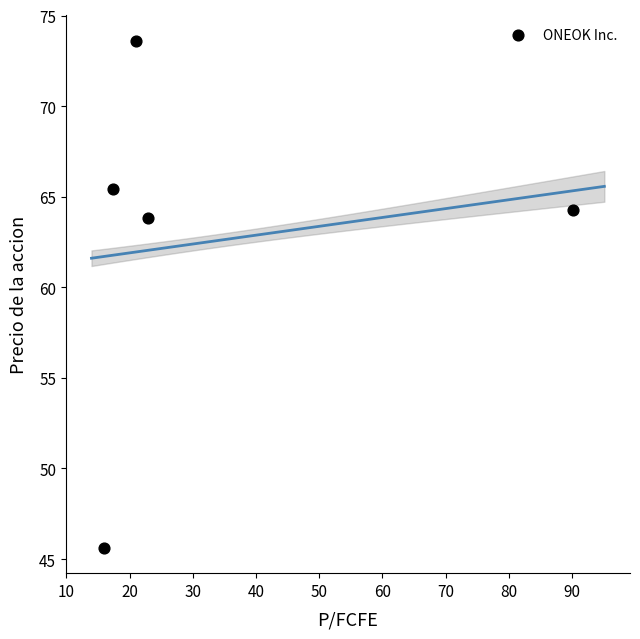

What is the range of X values (max minus min)?

74.1